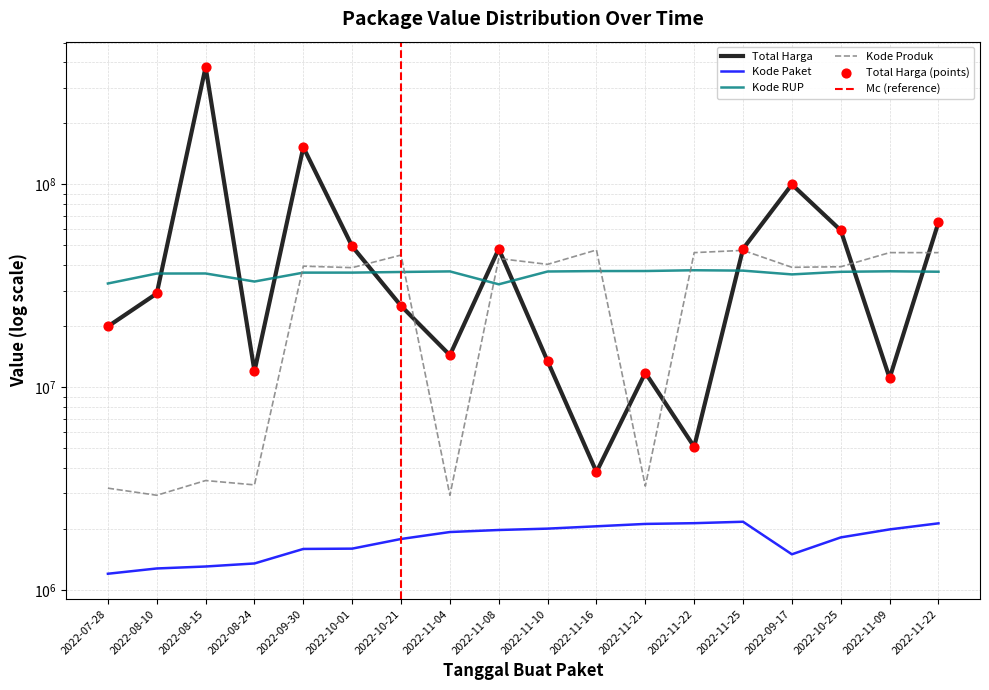

Which series reaches the minimum Y coordinate?

Kode Paket